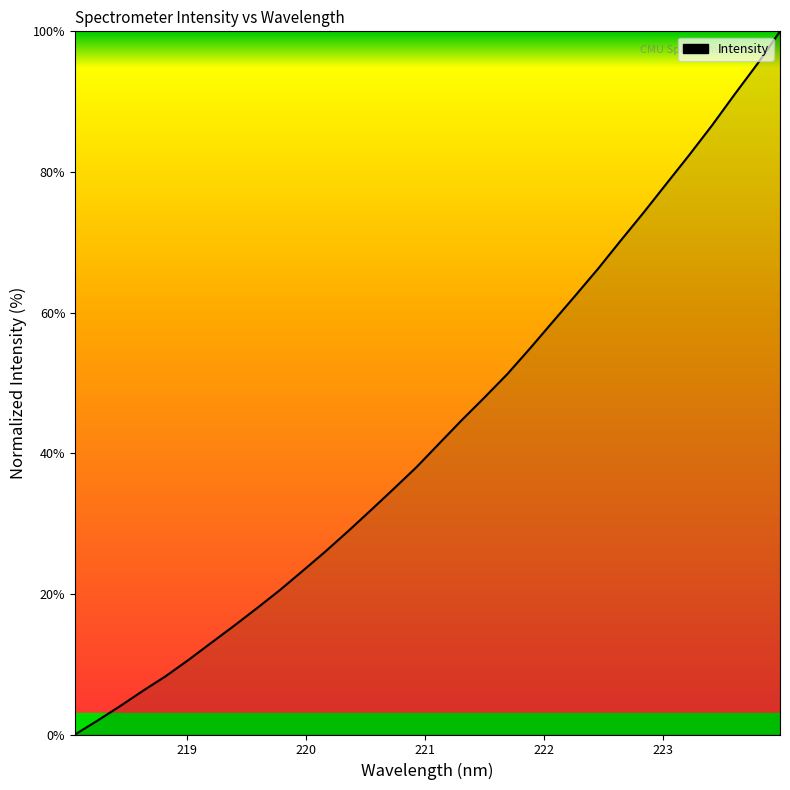

What is the greatest value displayed?

100.0